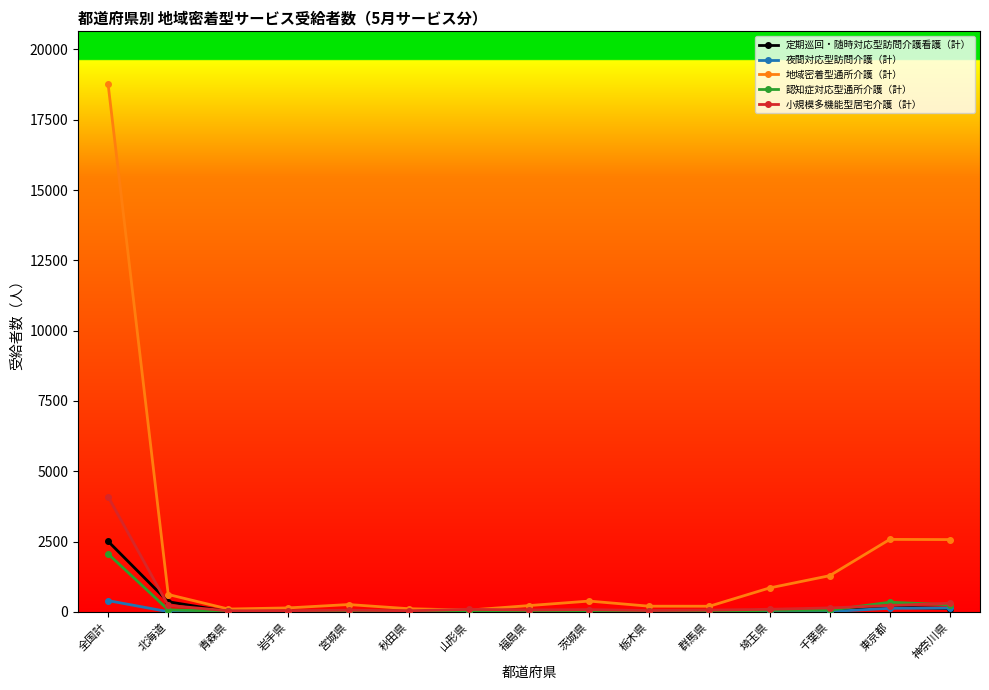

What are all the series names shown in the legend?

定期巡回・随時対応型訪問介護看護（計）, 夜間対応型訪問介護（計）, 地域密着型通所介護（計）, 認知症対応型通所介護（計）, 小規模多機能型居宅介護（計）